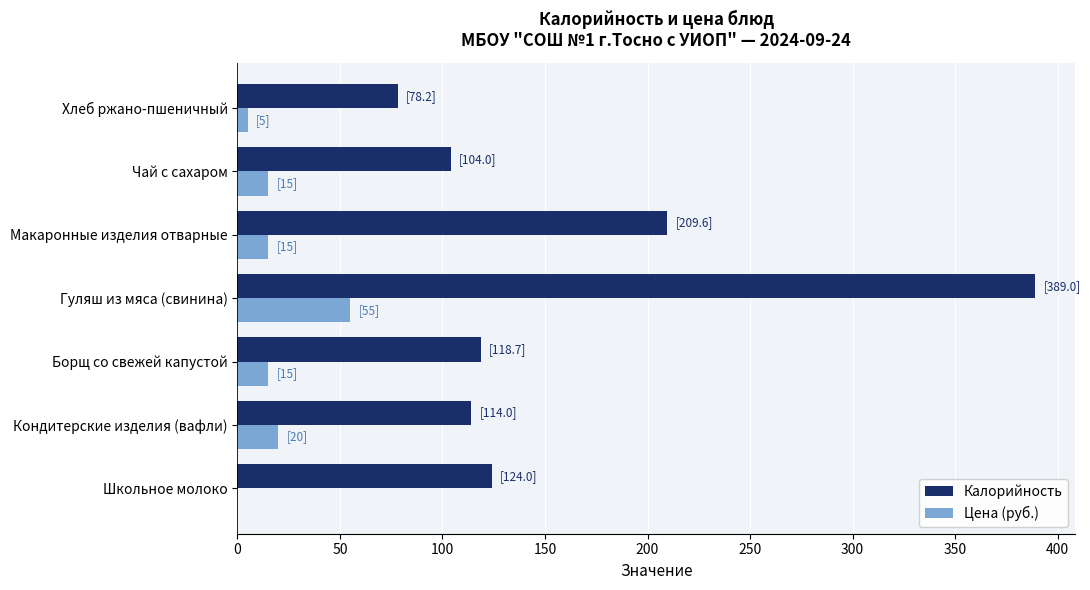

The value of Калорийность at Хлеб ржано-пшеничный is 24.2. True or false?

False